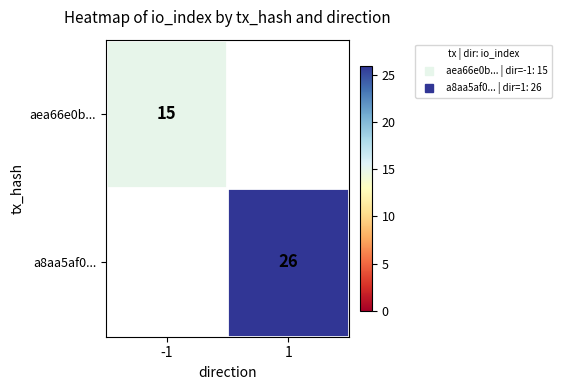

List the series in order of their overall mean, lowest first.

aea66e0b..., a8aa5af0...